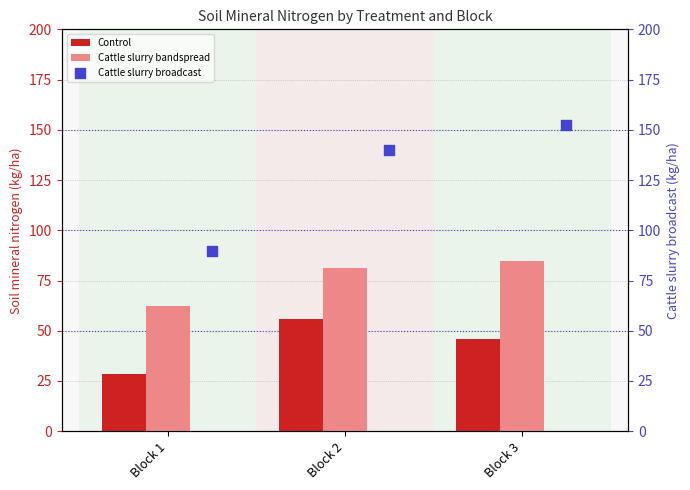

Is the value of Cattle slurry bandspread at Block 2 greater than the value of Control at Block 1?

Yes